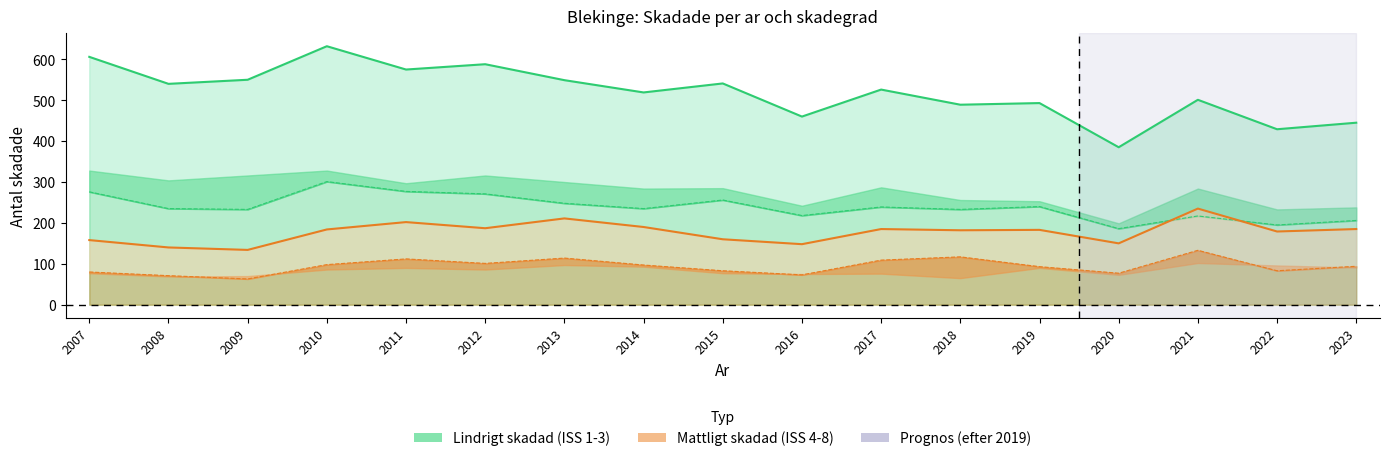

What is the difference between the second highest and second lowest values in the Mattligt skadad - Kvinna series?

46